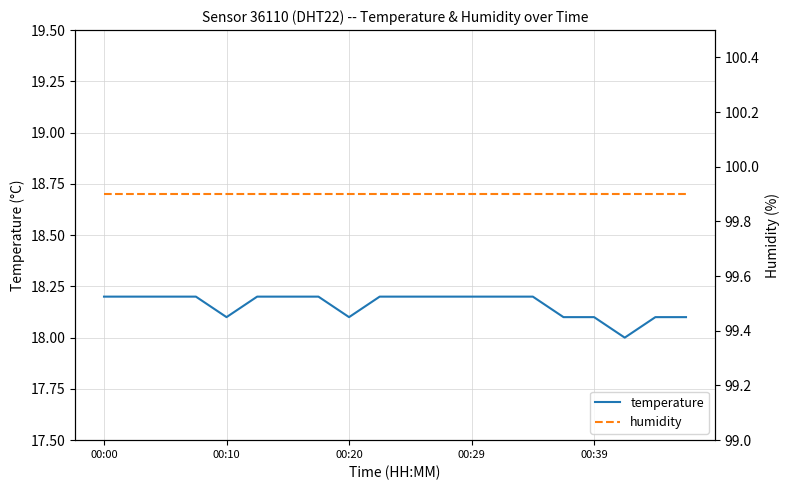

What is the value of the temperature point at the 16th from the left?

18.1